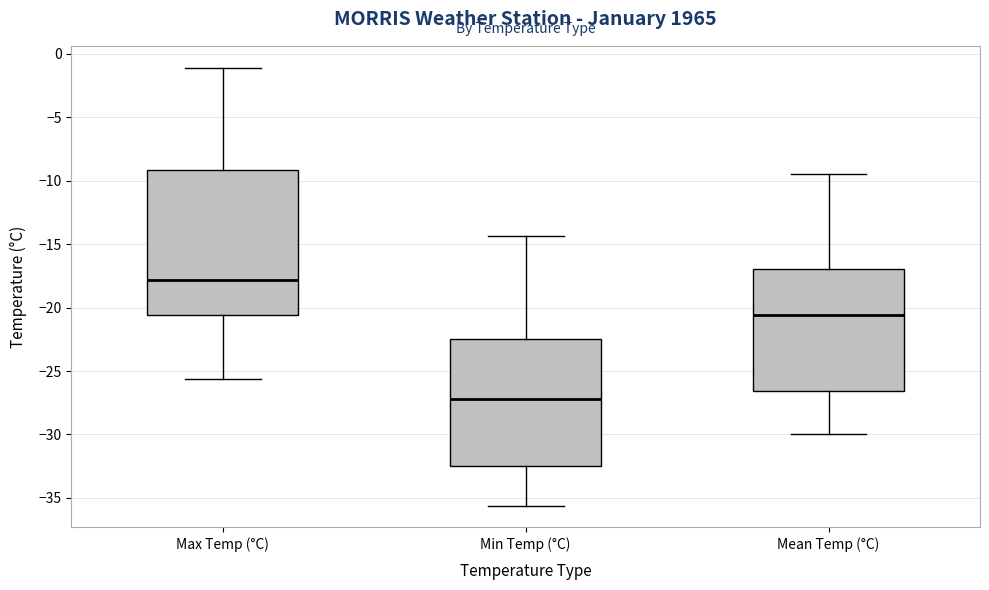

Where does the median line of the box for Mean Temp (°C) sit on the y-axis? The values are not printed on the chart, so give them approximately, as read against the axis.

-20.5